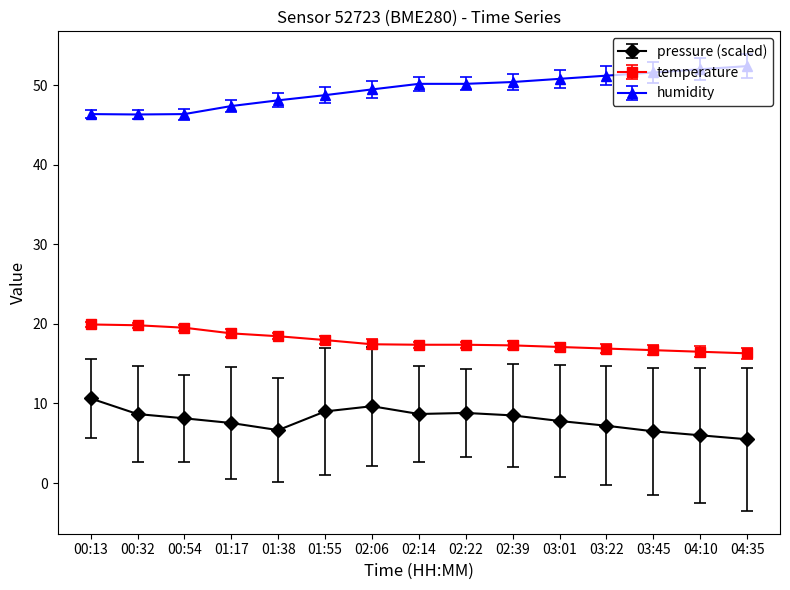

Which series has the largest total across all categories?

humidity